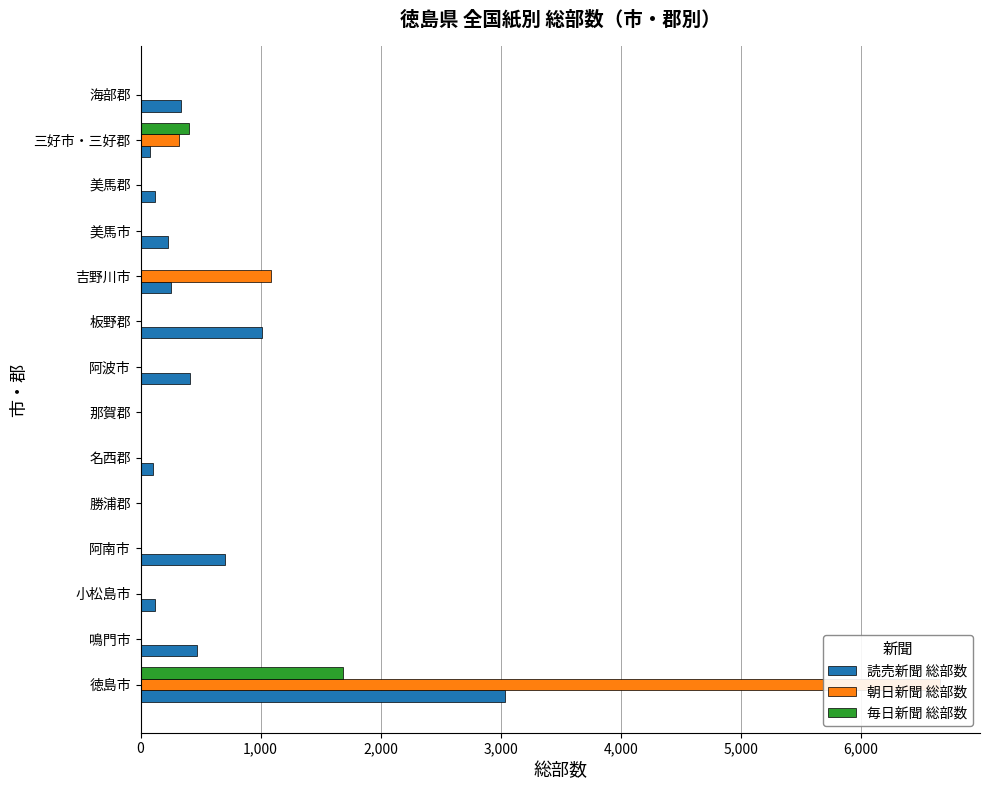

What is the difference between the maximum and minimum values in the 読売新聞 総部数 series?

3040